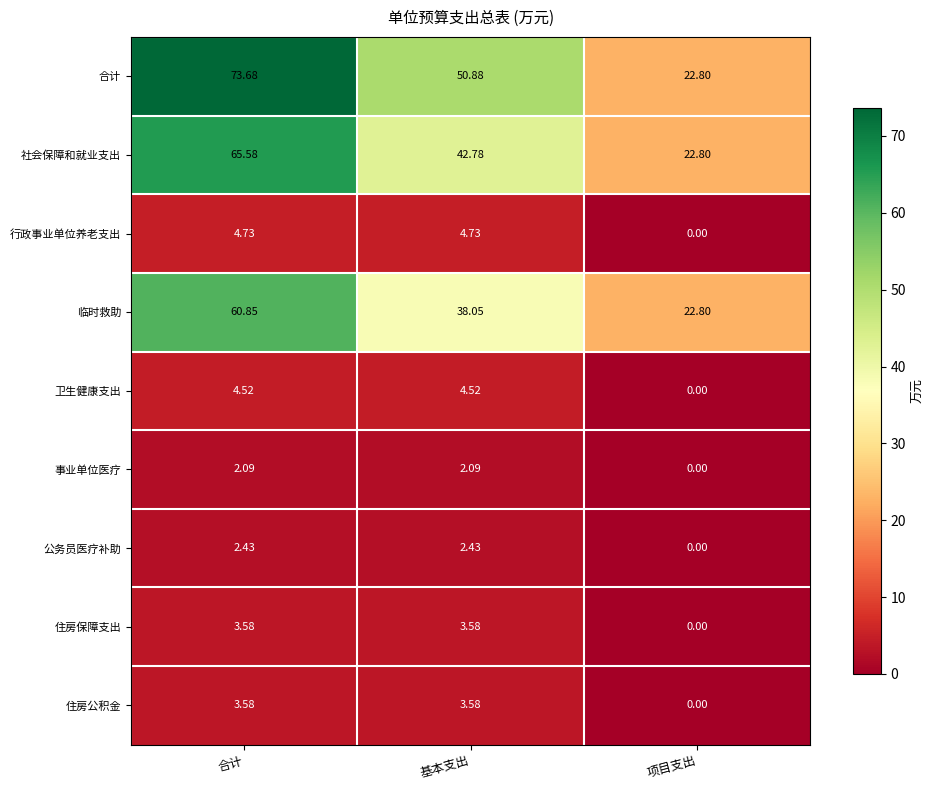

Where does the 公务员医疗补助 series first go above 2?

合计